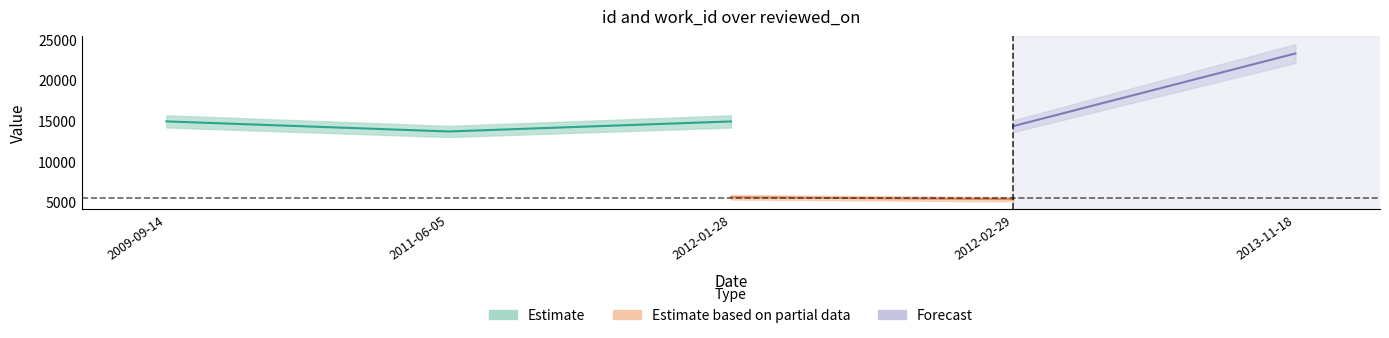

True or false: work_id and id cross at least once.

False